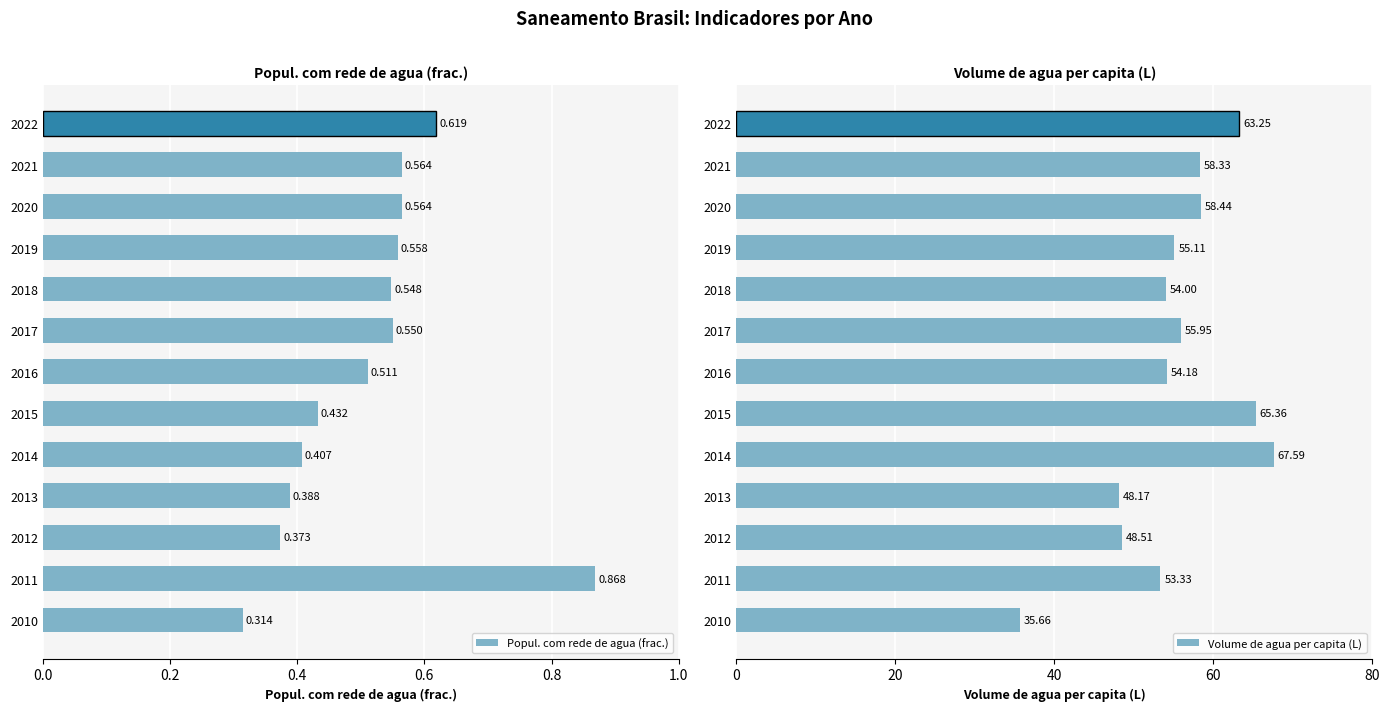

What is the sum of the Volume de agua per capita (L) values at 2017 and 2012?

104.5